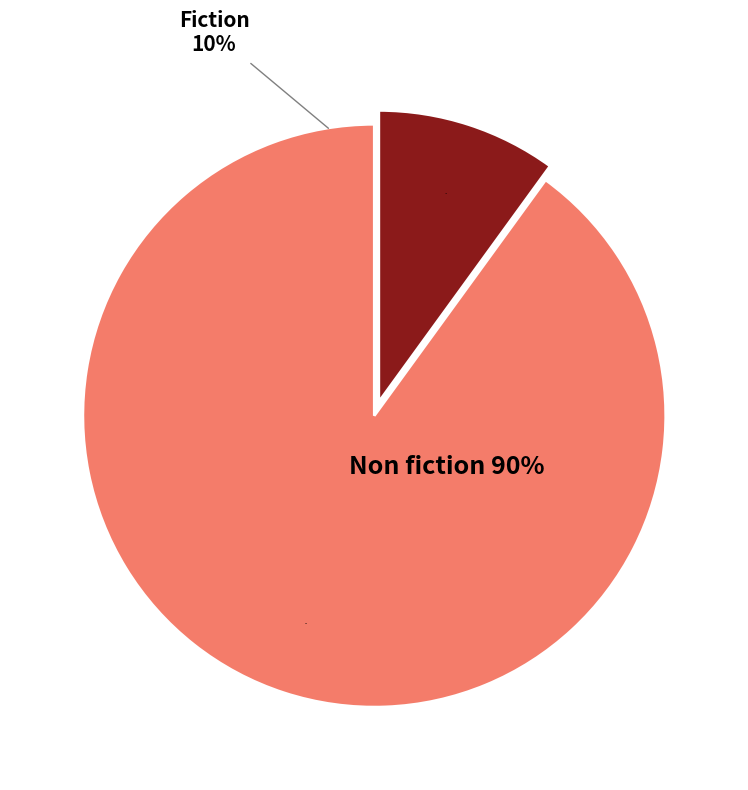

What is the total percentage of Fiction and Non fiction?

100.0%